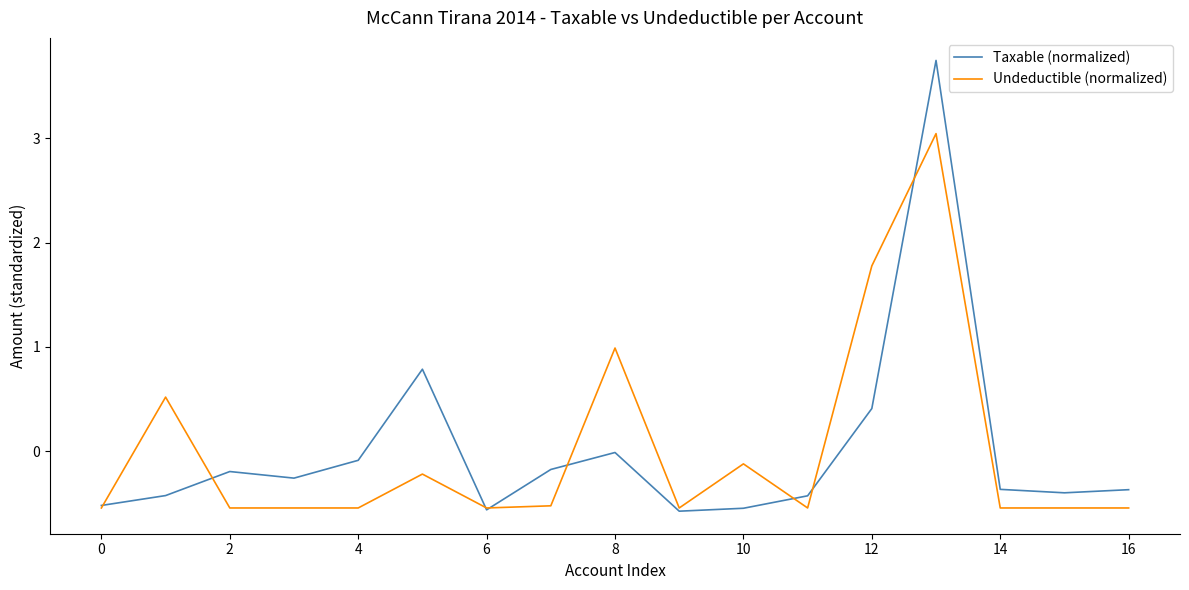

List the series in order of their peak value, lowest first.

Undeductible (normalized), Taxable (normalized)